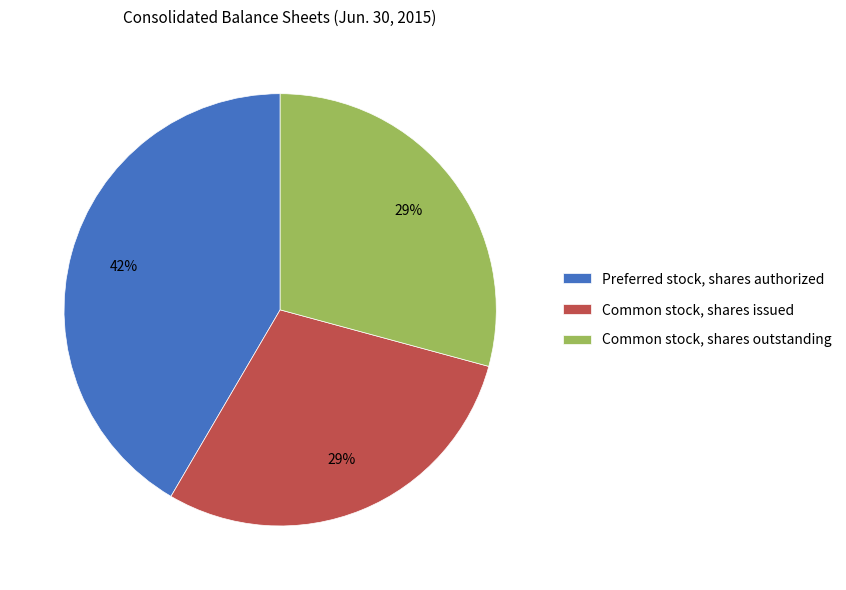

True or false: Preferred stock, shares authorized accounts for 42% of the total.

True